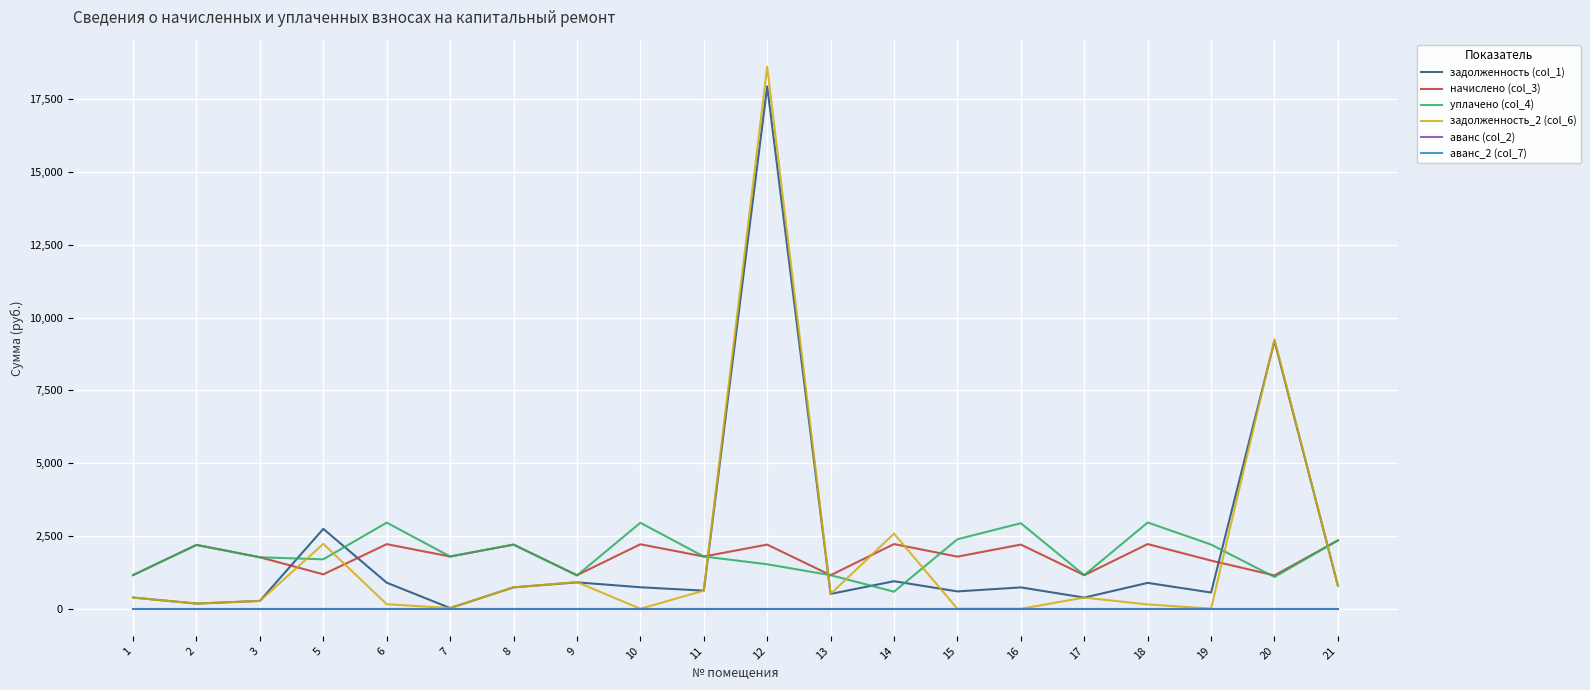

Is it true that задолженность (col_1) equals 597.3 at 15?

True